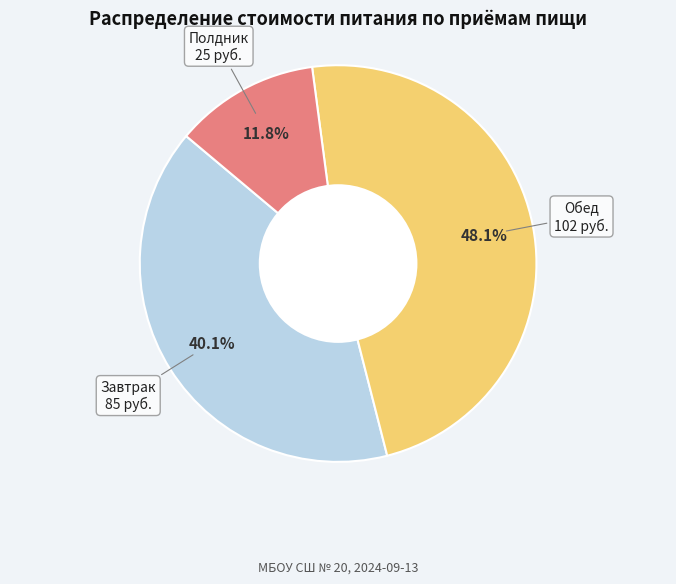

Is there any slice that represents more than half of the pie?

No